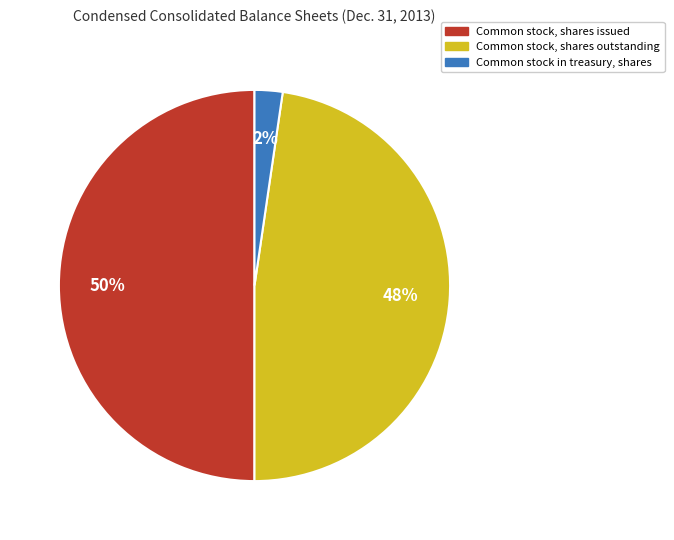

Rank the categories by value from highest to lowest.

Common stock, shares issued, Common stock, shares outstanding, Common stock in treasury, shares